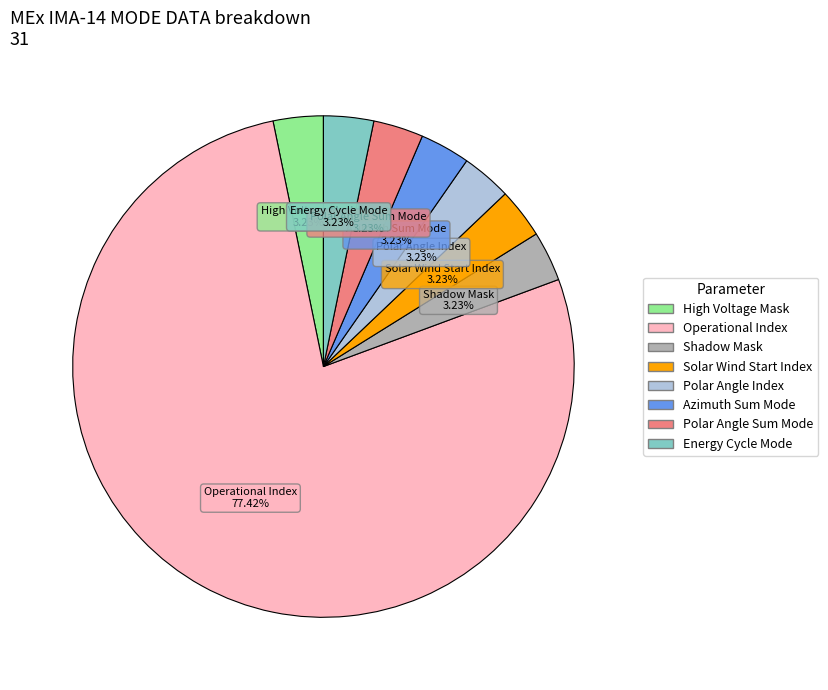

Does any single category account for the majority?

Yes